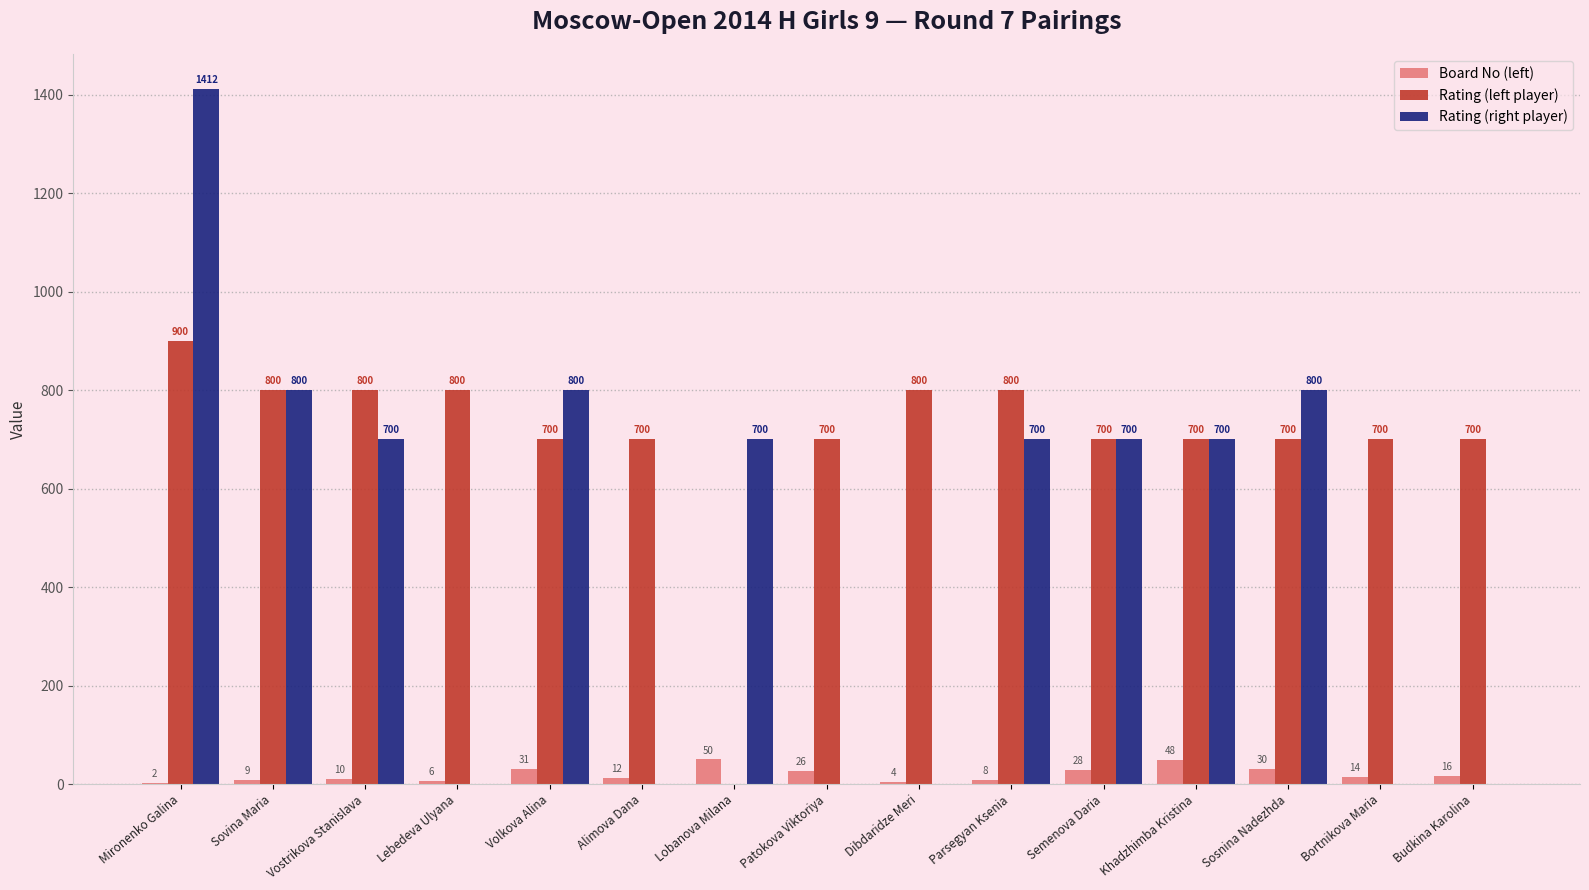

Which series has the widest spread of values?

Rating (right player)